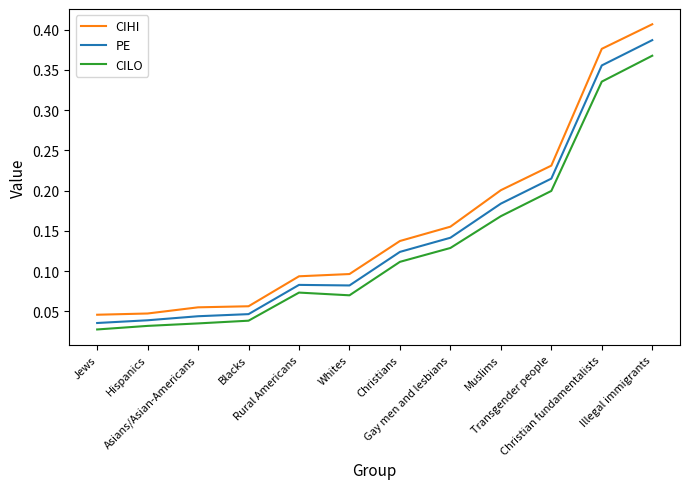

What is the sum of all CILO values?

1.6